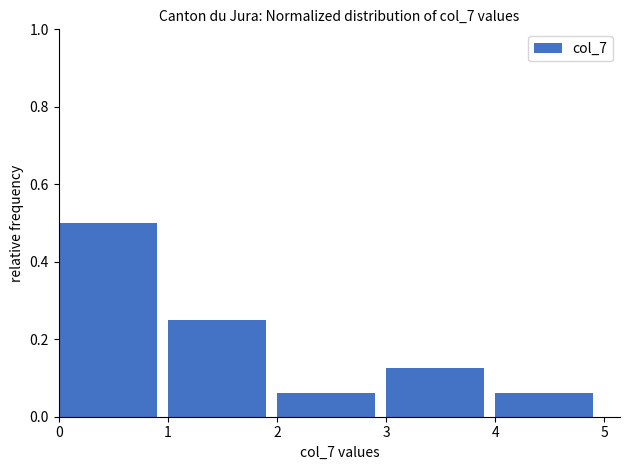

Reading left to right, list every bar in this chart as the range it spans on the x-axis followed by its height. The values are not printed on the chart, so give them approximately, as read against the axis.

0 to 1: 0.50
1 to 2: 0.26
2 to 3: 0.06
3 to 4: 0.12
4 to 5: 0.06